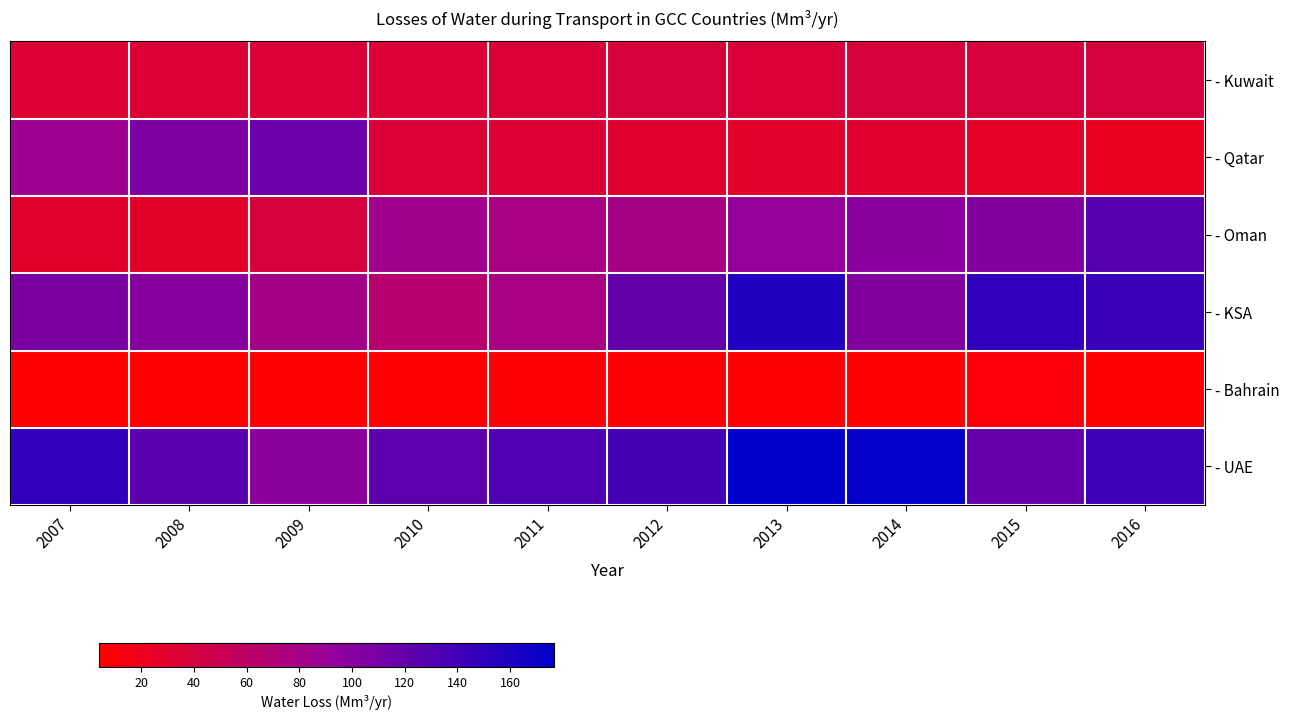

How many series are shown in this chart?

6